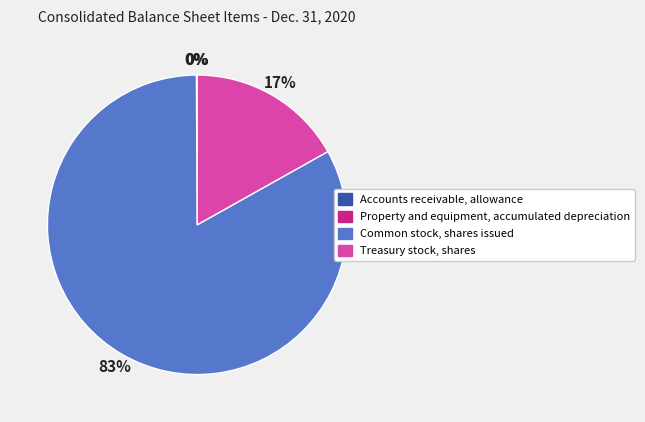

Which slice is the largest?

Common stock, shares issued